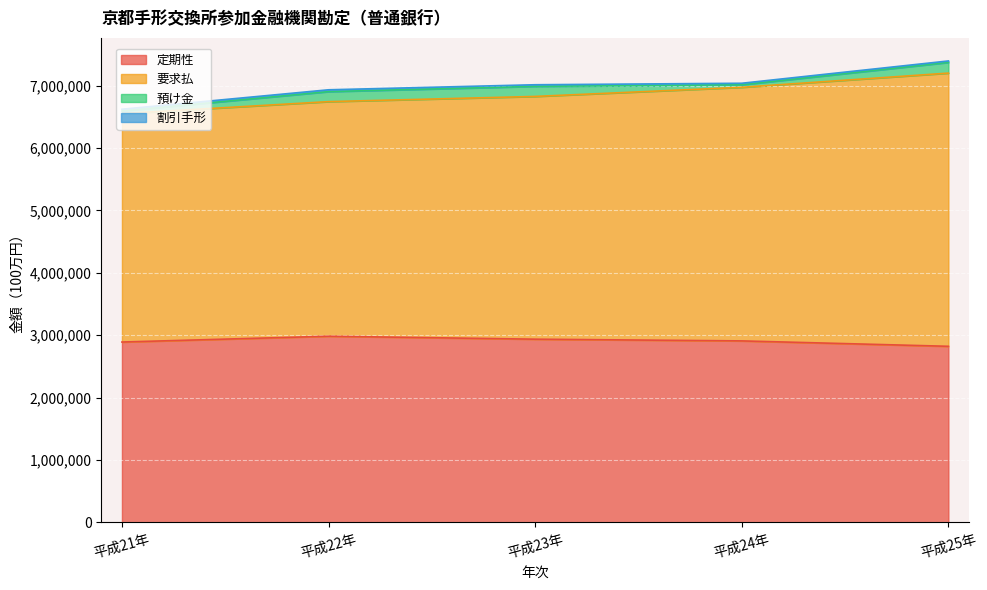

Which category has the highest value in the 割引手形 series?

平成22年